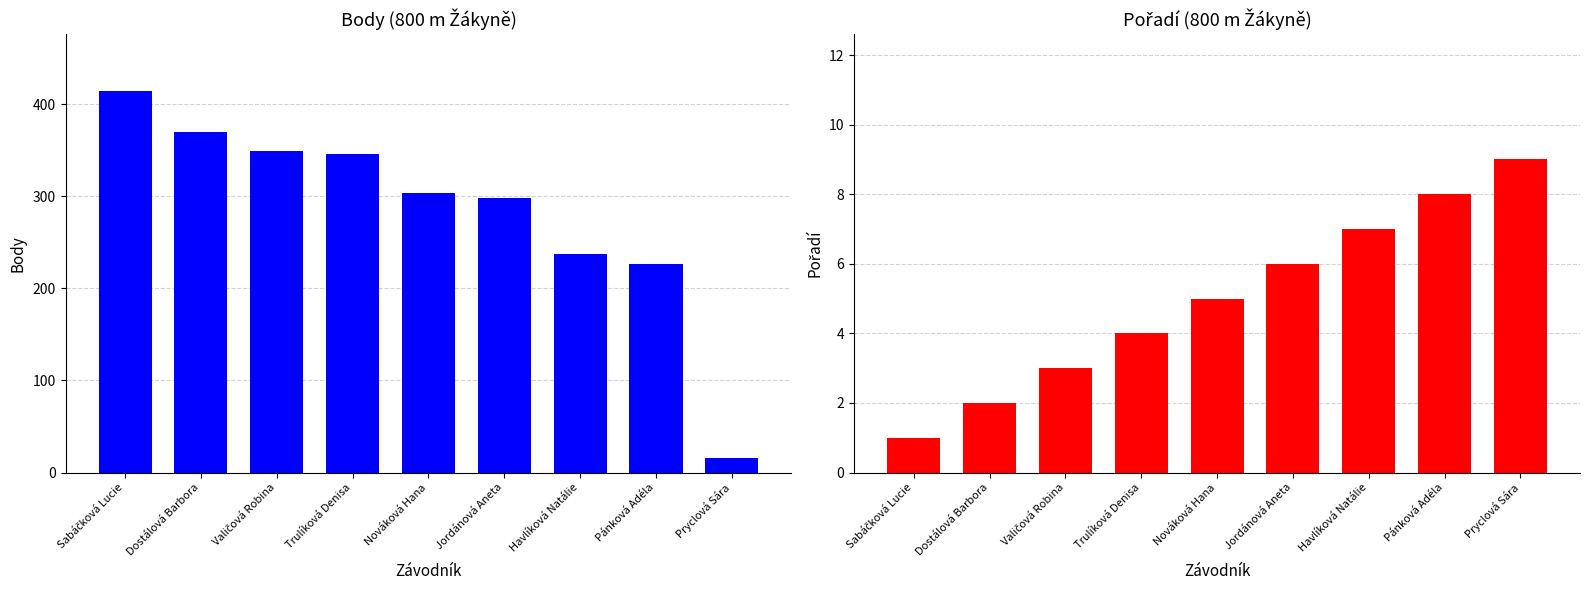

Rank the series by their maximum value, from highest to lowest.

Body, Pořadí